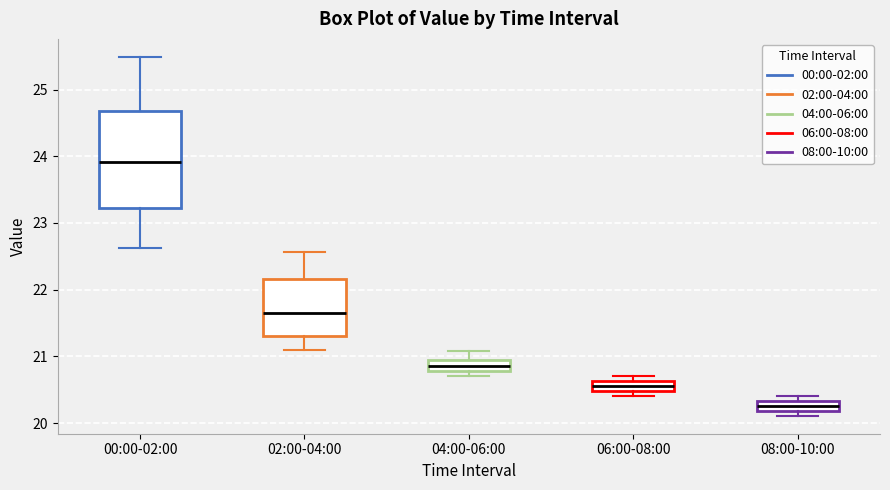

Where does the median line of the box for 00:00-02:00 sit on the y-axis? The values are not printed on the chart, so give them approximately, as read against the axis.

23.9